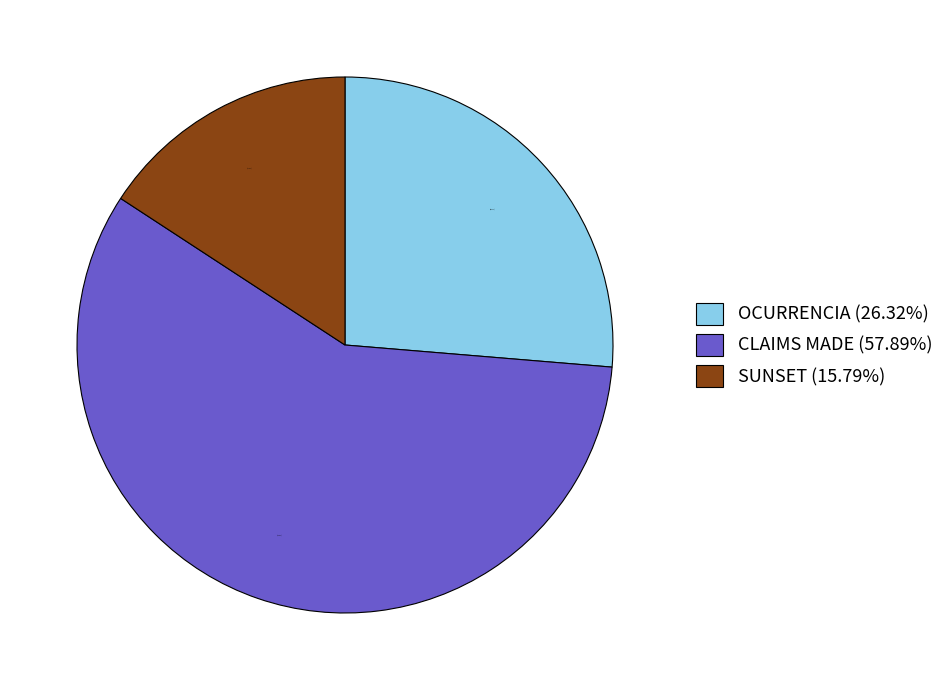

Which category has the biggest portion of the pie?

CLAIMS MADE (57.89%)